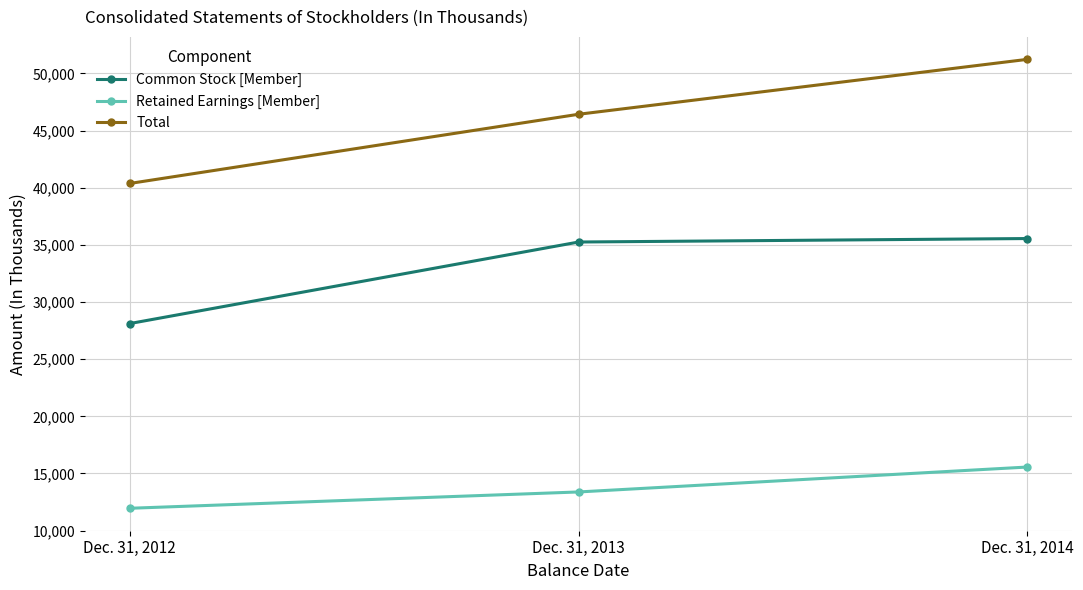

What is the difference between the Common Stock [Member] values at Dec. 31, 2014 and Dec. 31, 2013?

304